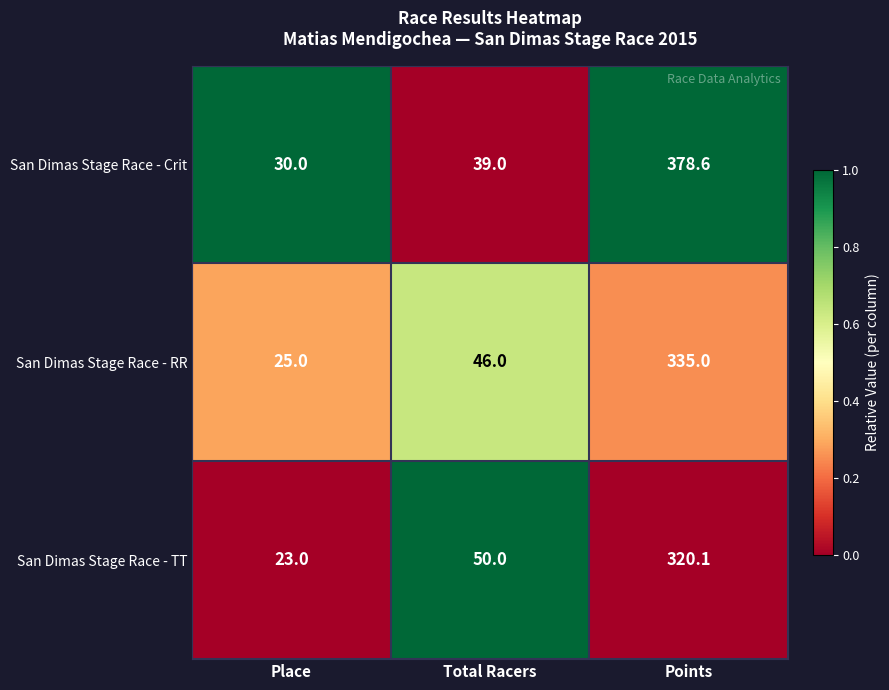

The value of San Dimas Stage Race - TT at Points is 436.5. True or false?

False